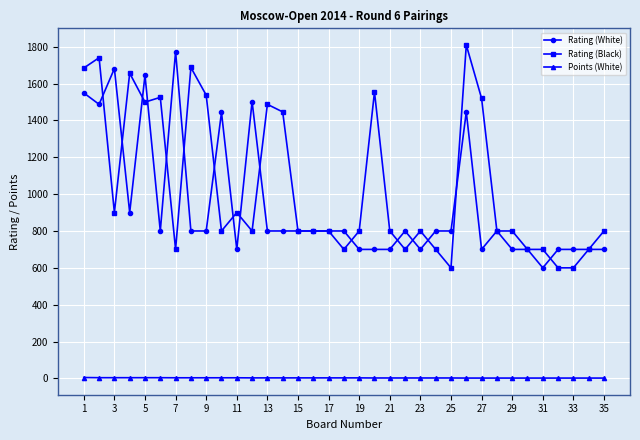

At how many categories does at least one series exceed 877?

17